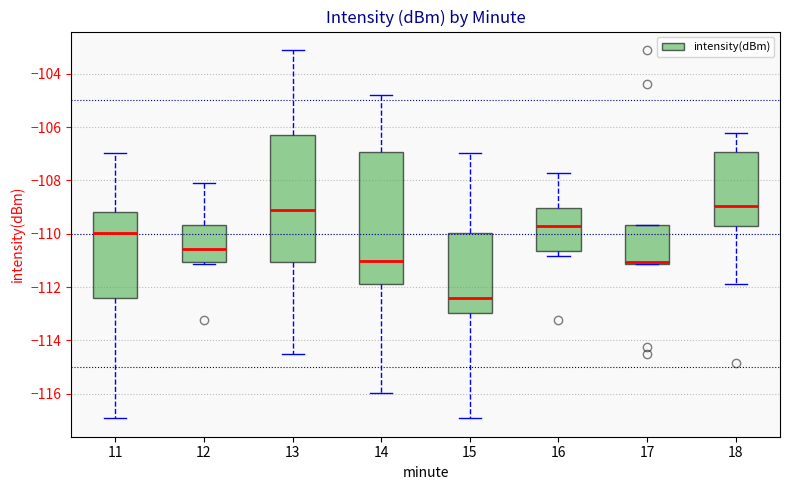

Reading left to right, read every box against the y-axis: the position of its median line, the range the box covers, and the ends of its whiskers. The values are not printed on the chart, so give them approximately, as read against the axis.

11: median -110.0, box -112.4 to -109.2, whiskers -117.0 to -107.0
12: median -110.6, box -111.0 to -109.6, whiskers -111.2 to -108.0
13: median -109.0, box -111.0 to -106.4, whiskers -114.6 to -103.2
14: median -111.0, box -111.8 to -107.0, whiskers -116.0 to -104.8
15: median -112.4, box -113.0 to -110.0, whiskers -117.0 to -107.0
16: median -109.8, box -110.6 to -109.0, whiskers -110.8 to -107.8
17: median -111.0, box -111.2 to -109.6, whiskers -111.2 to -109.6
18: median -109.0, box -109.8 to -107.0, whiskers -111.8 to -106.2